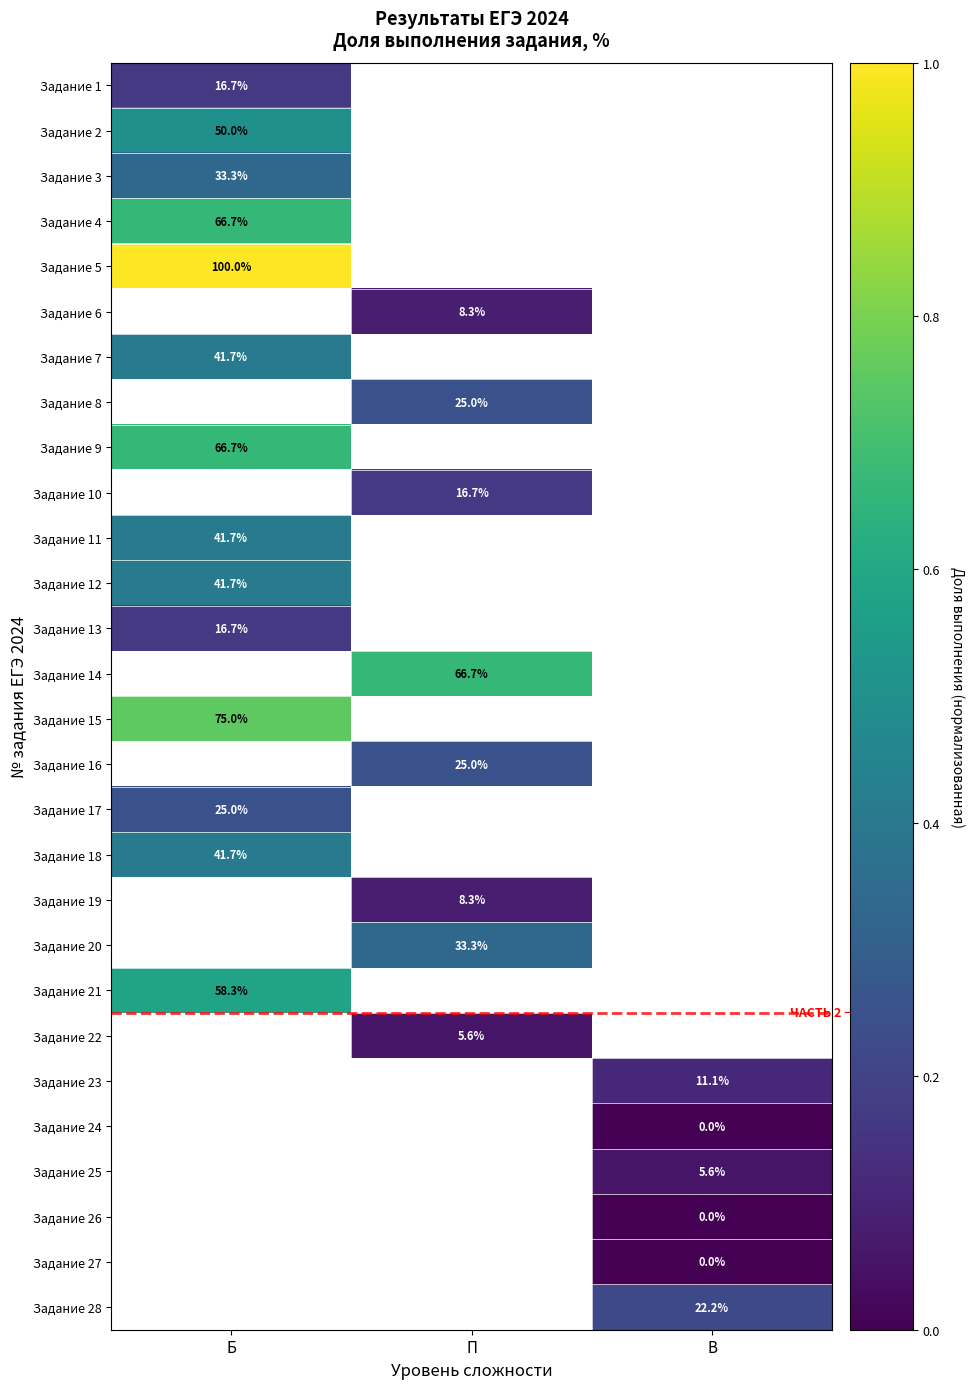

At which category does the chart reach its peak across all series?

Б